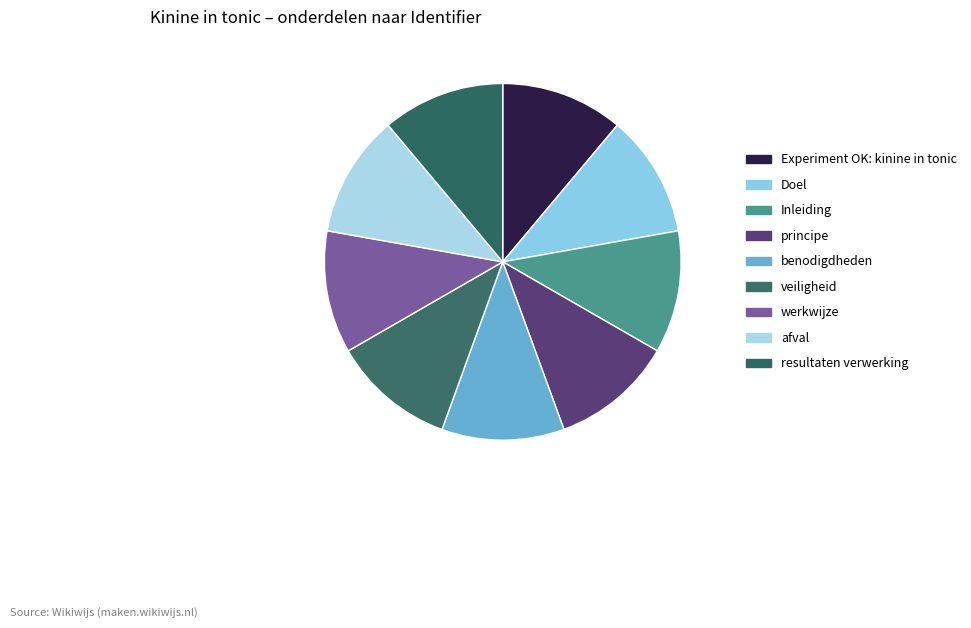

To the nearest percent, what percentage of the pie is werkwijze?

11%